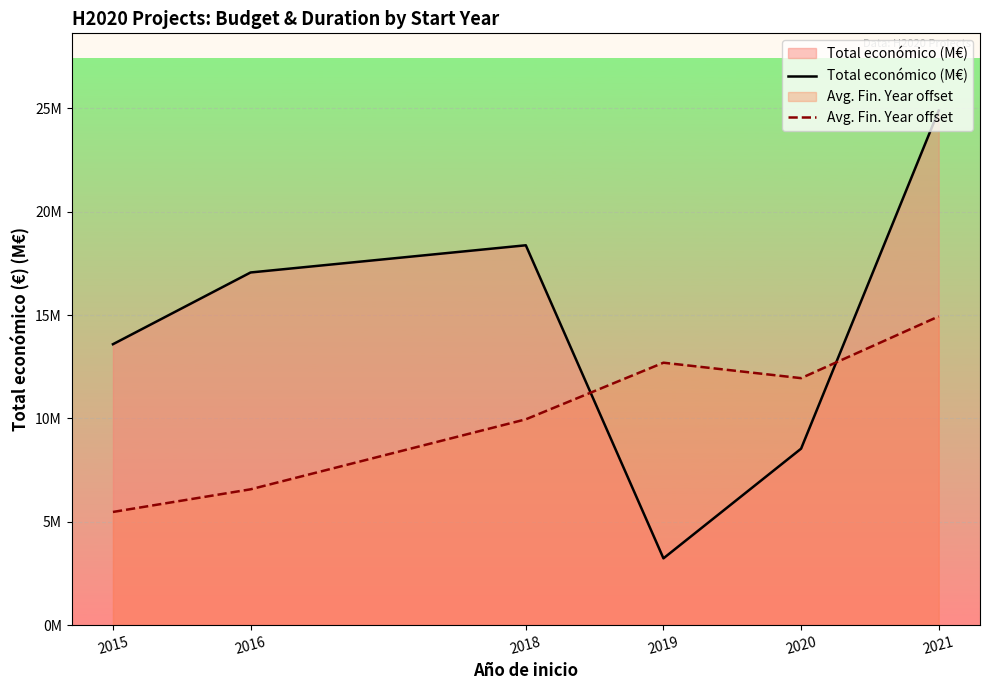

Which has a higher value, 2016 or 2015?

2016